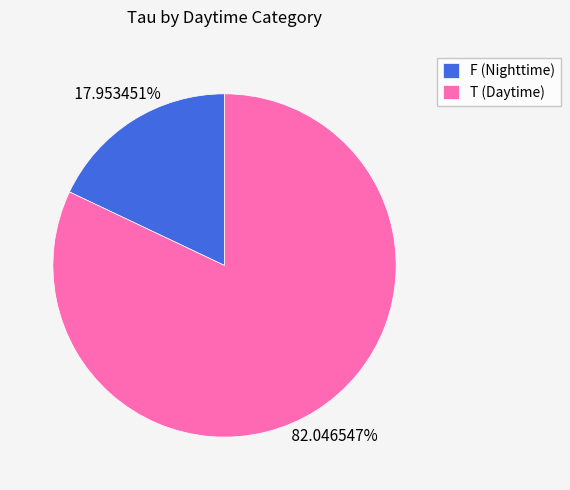

Combined, do T (Daytime) and F (Nighttime) account for over 50%?

Yes